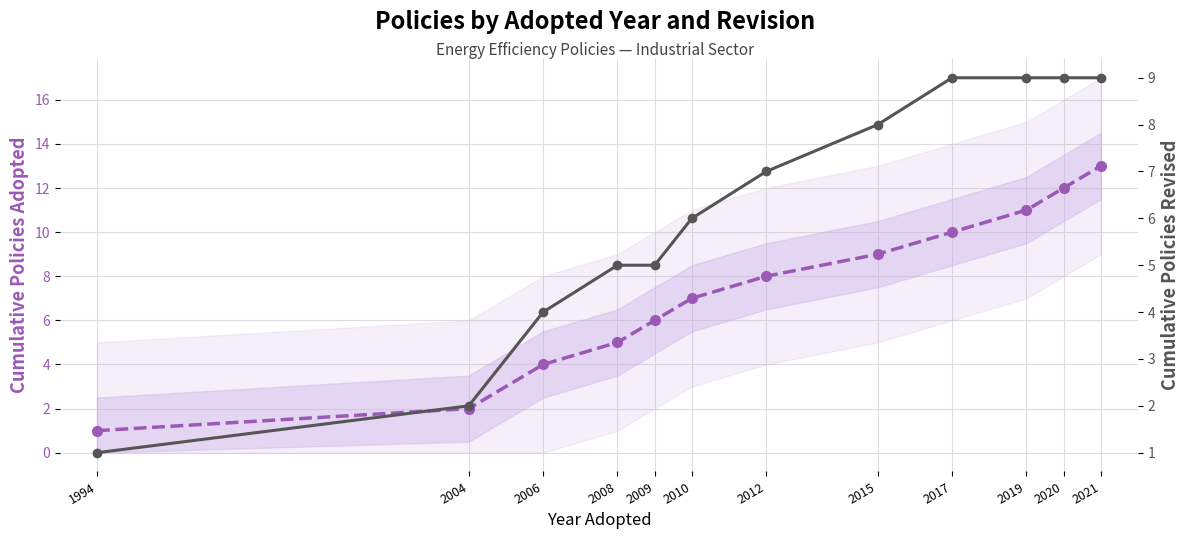

True or false: Cumulative Policies Revised and Cumulative Policies Adopted intersect in this chart.

False